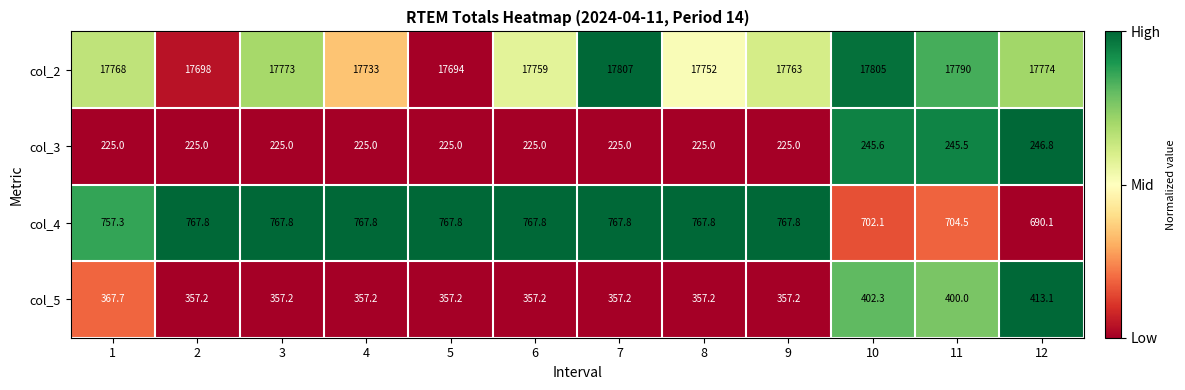

What is the difference between the col_3 values at 3 and 12?

21.8